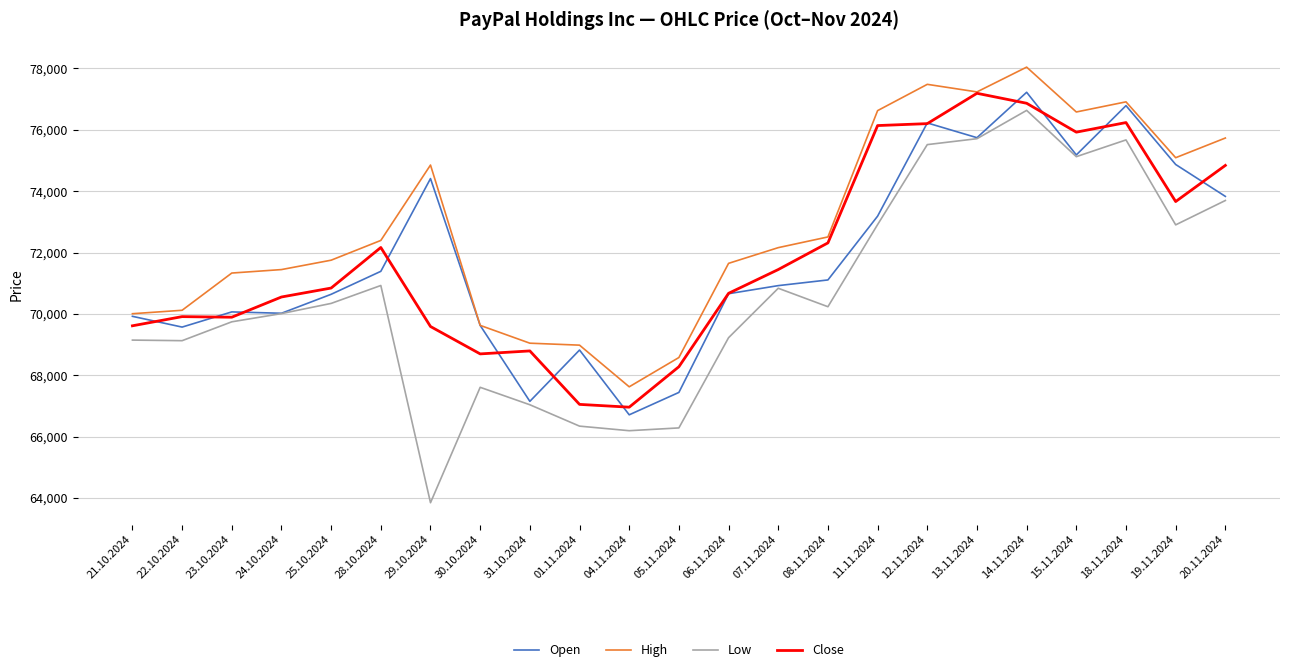

What is the difference between the second highest and minimum values in the High series?

9861